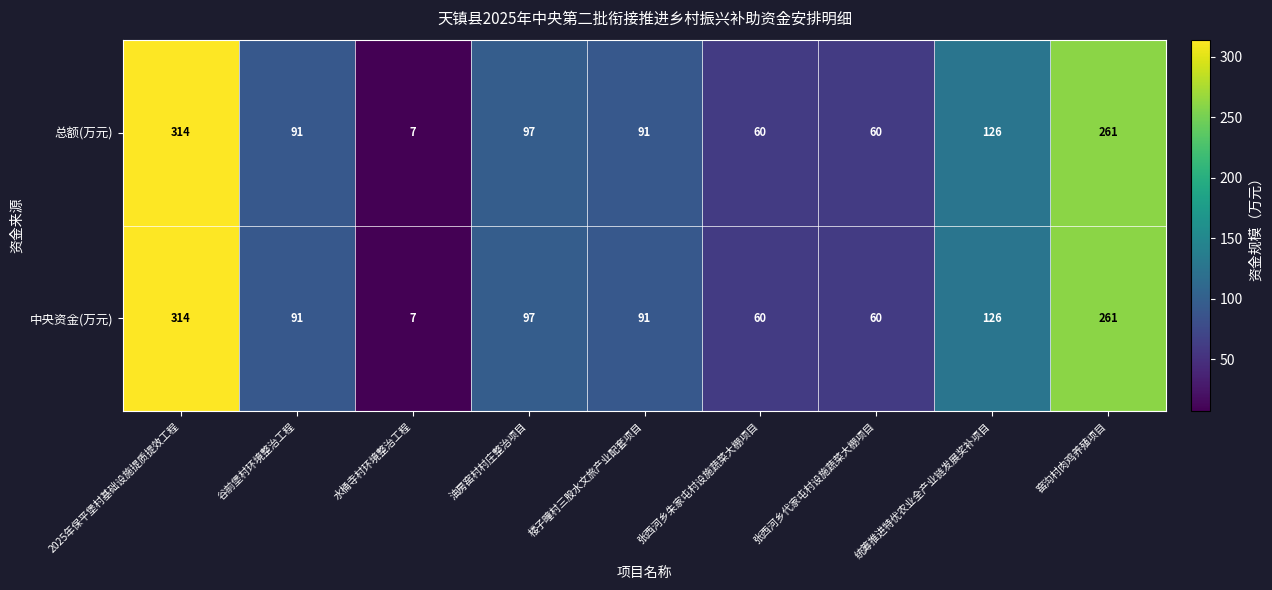

Is it true that 中央资金(万元) equals 42 at 统筹推进特优农业全产业链发展奖补项目?

False